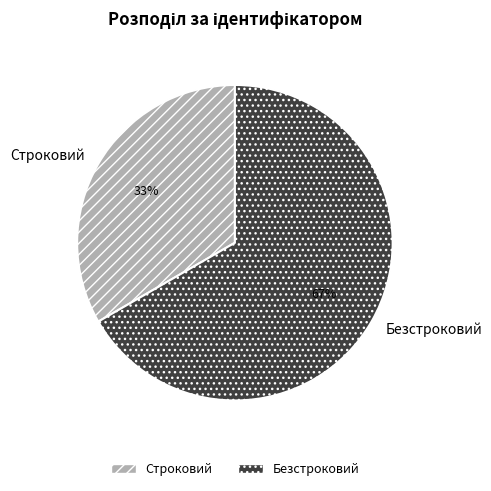

True or false: Строковий accounts for 44% of the total.

False